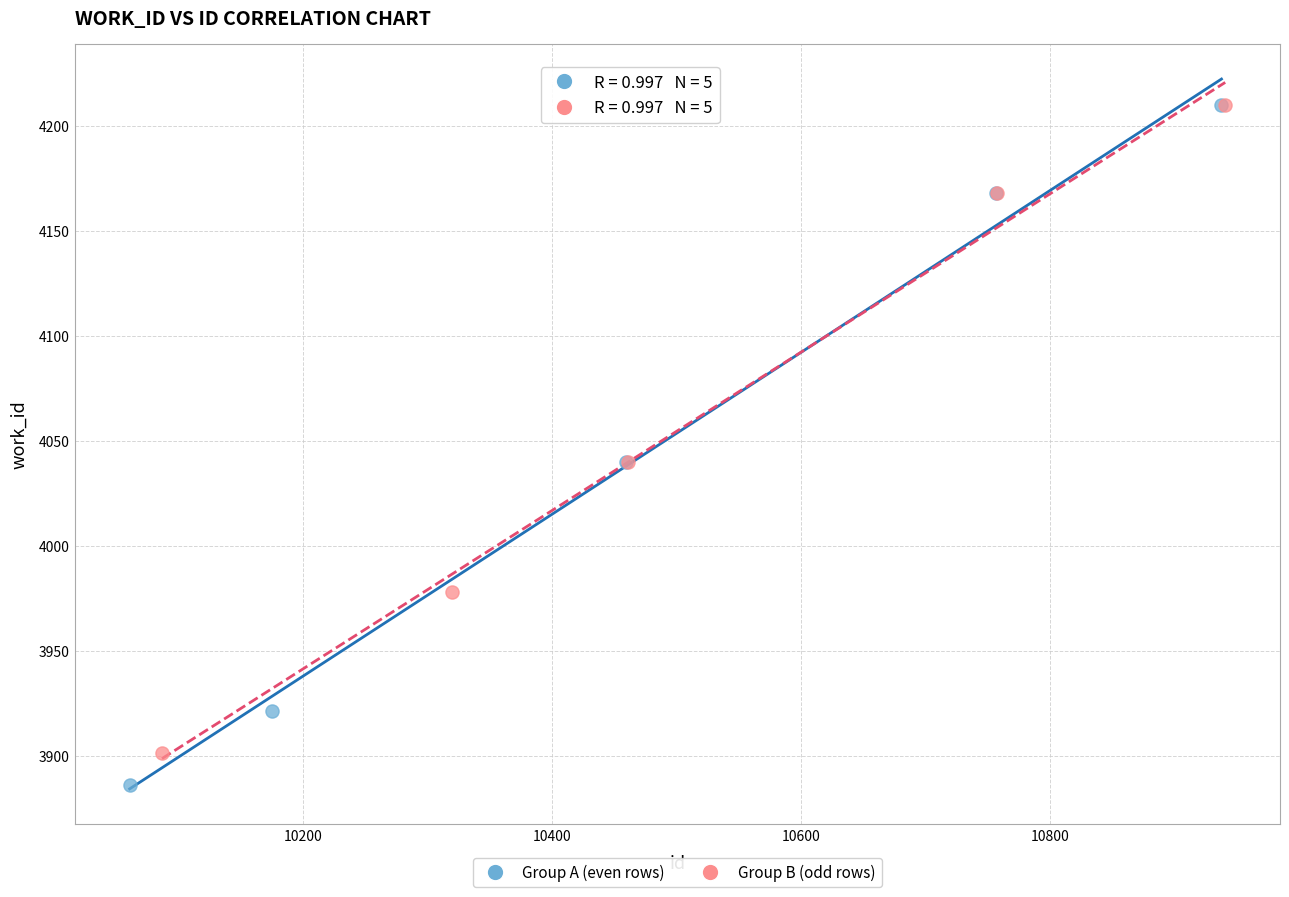

Which series has the widest spread of Y values?

Group A (even rows)